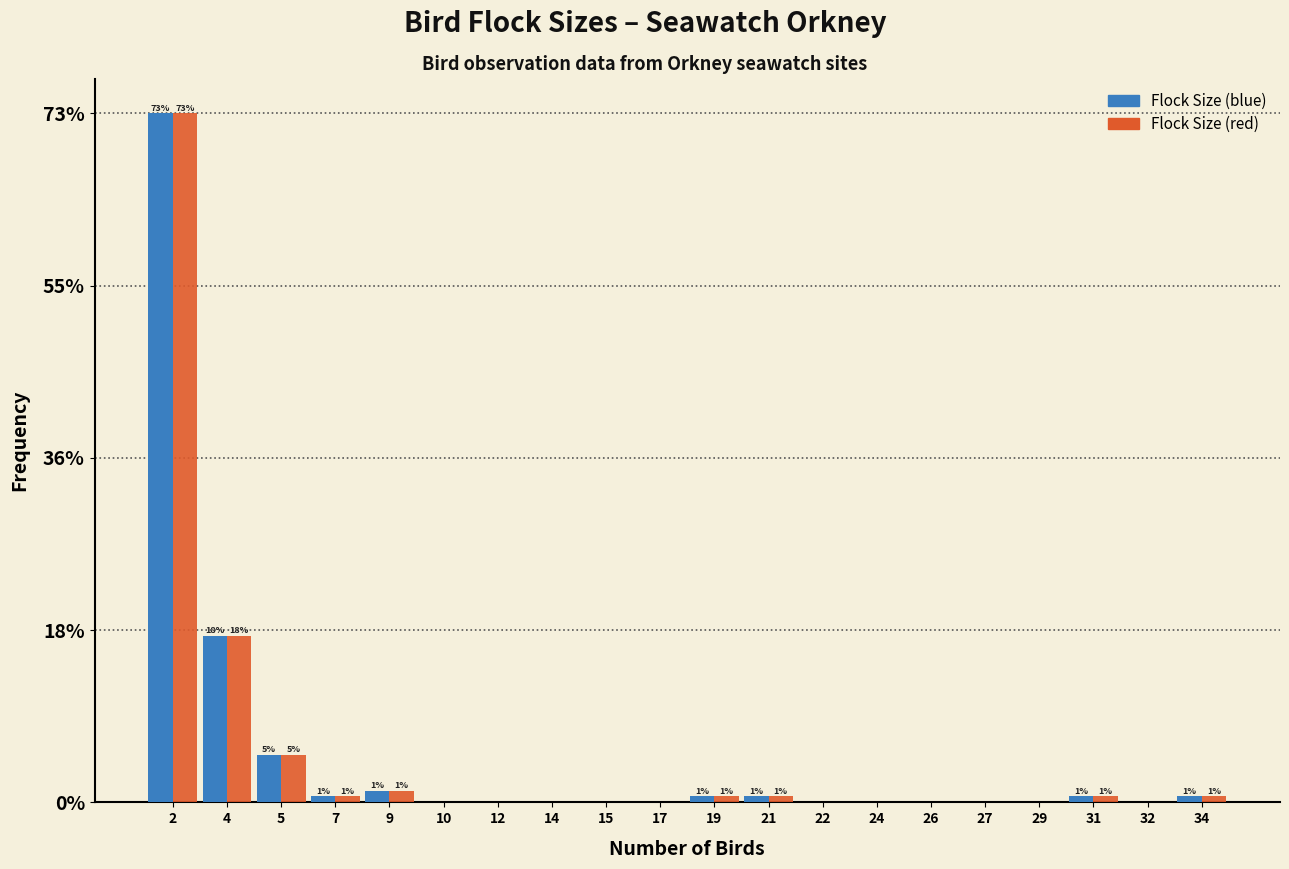

What is the sum of all Flock Size (blue) values?

100.0